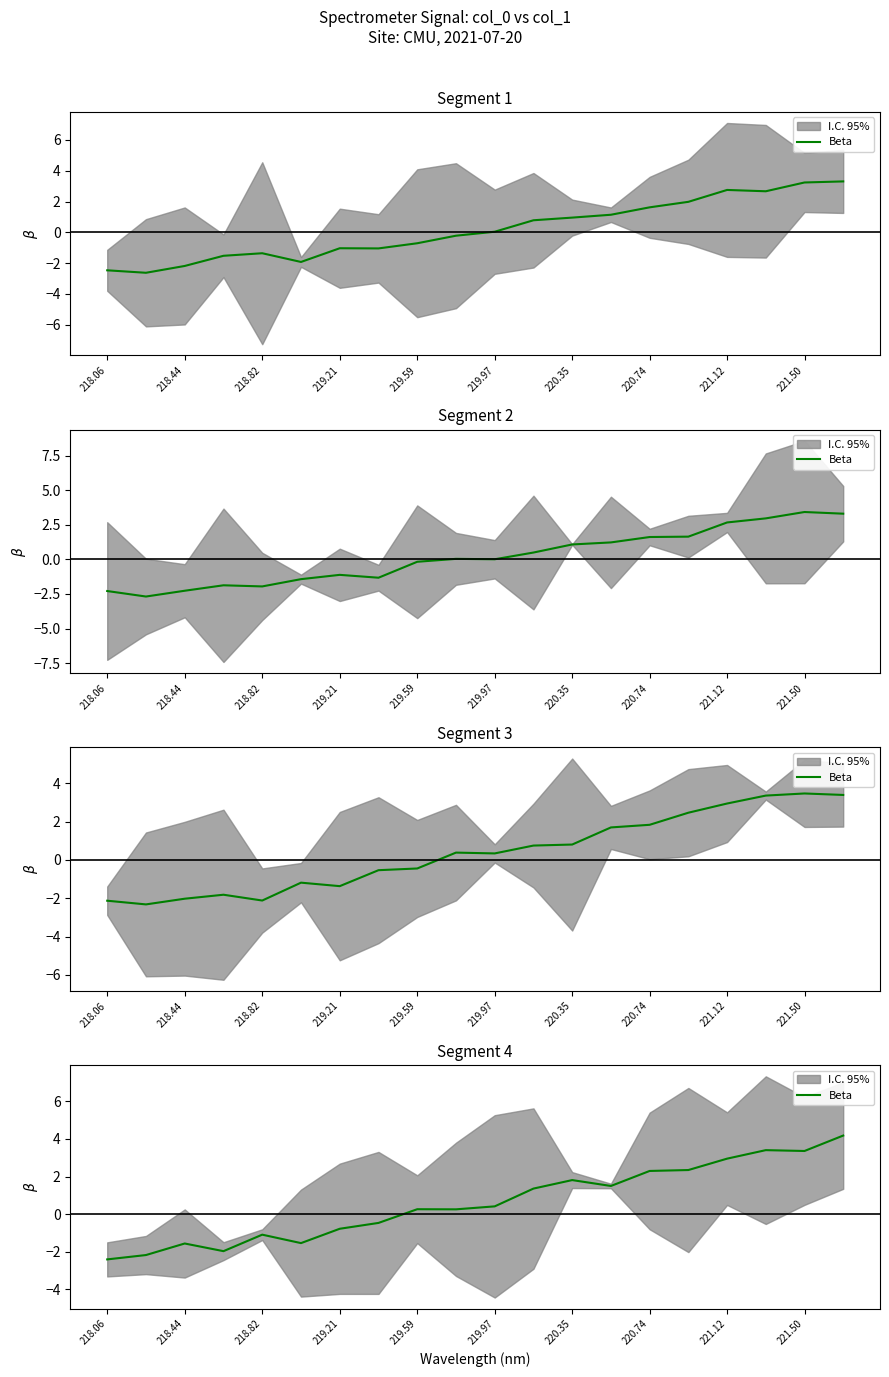

What is the value of the 19th point from the left?

3.4